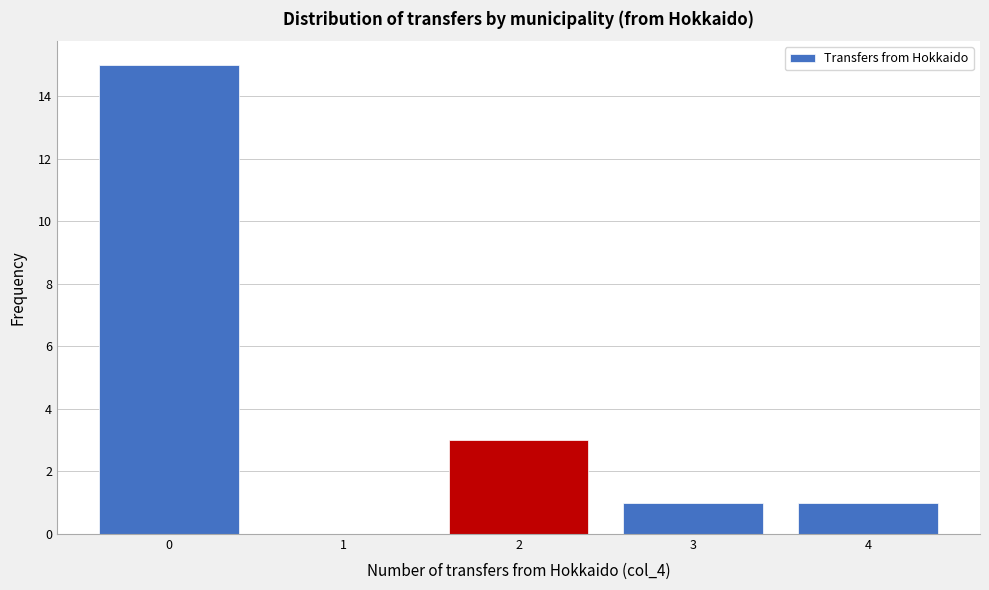

Reading left to right, what are all the values shown in this chart?

0=15	1=0	2=3	3=1	4=1